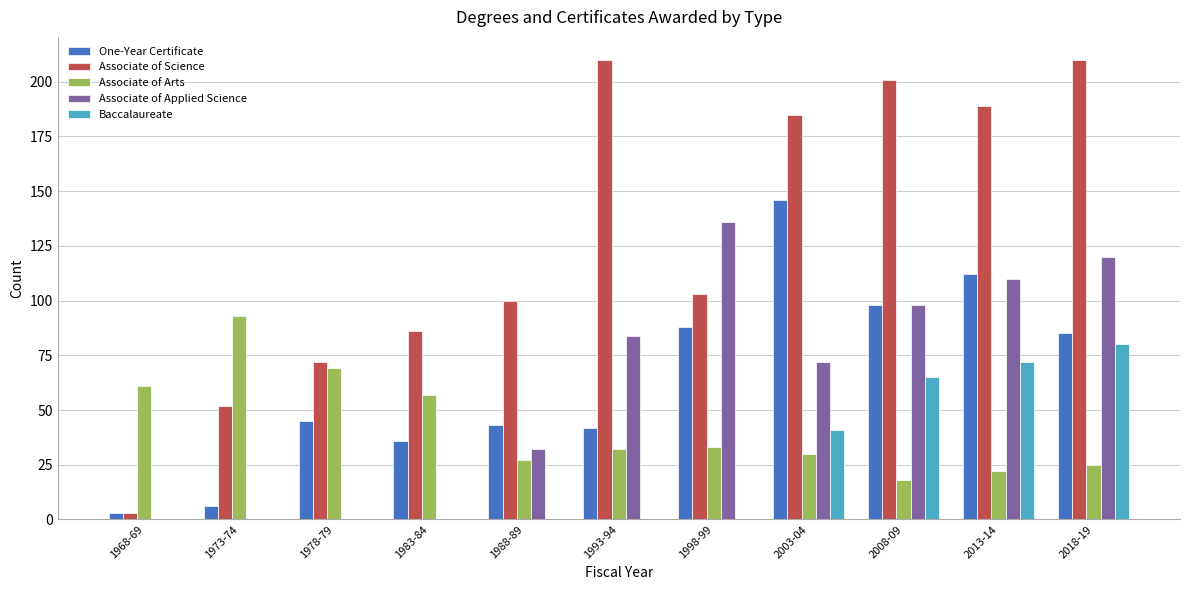

The value of Associate of Applied Science at 1973-74 is 0. True or false?

True